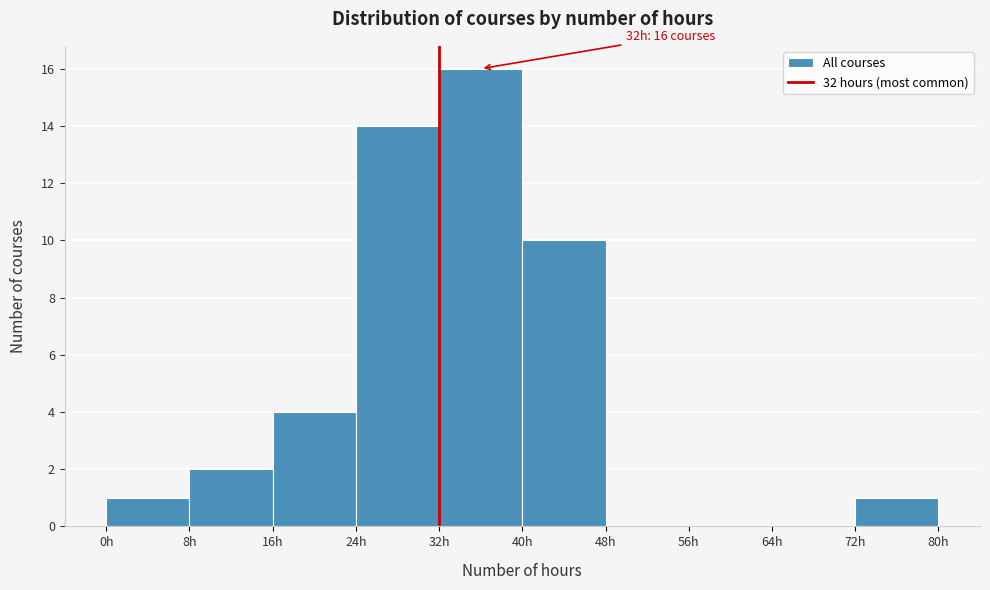

Over which range of the x-axis is the bar tallest?

32 to 40